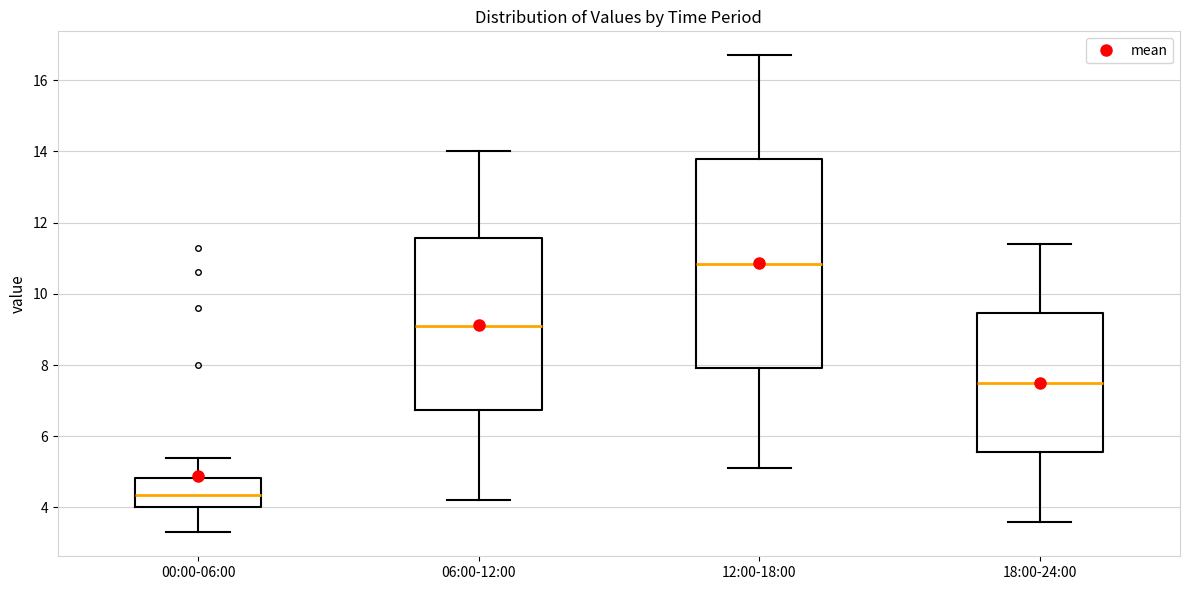

Reading left to right, transcribe this box plot: for each box, give where its median line is, the range the box spans, and where its two whiskers end, as read against the y-axis. The values are not printed on the chart, so give them approximately, as read against the axis.

00:00-06:00: median 4.4, box 4.0 to 4.8, whiskers 3.4 to 5.4
06:00-12:00: median 9.2, box 6.8 to 11.6, whiskers 4.2 to 14.0
12:00-18:00: median 10.8, box 8.0 to 13.8, whiskers 5.2 to 16.8
18:00-24:00: median 7.6, box 5.6 to 9.4, whiskers 3.6 to 11.4